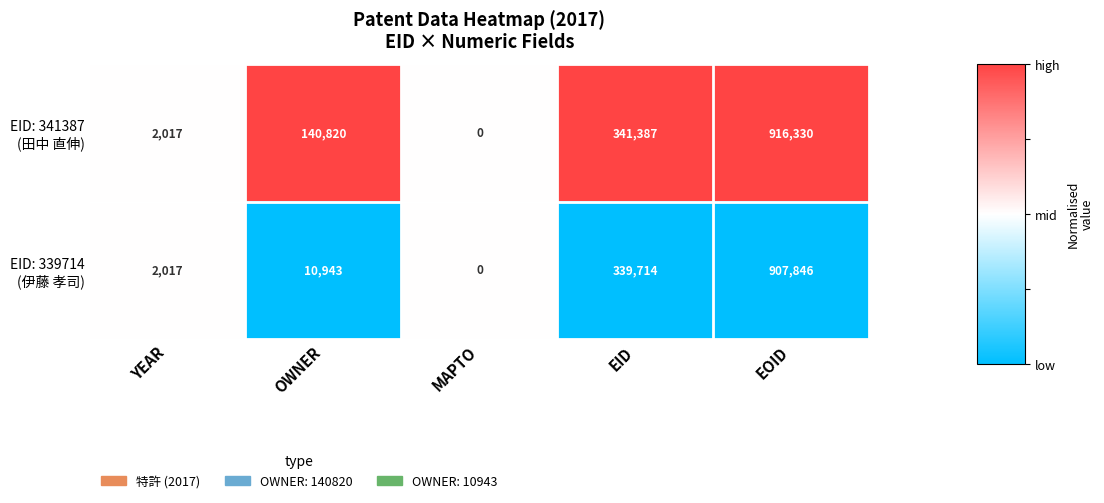

What is the spread (max minus min) of values at EOID?

8484